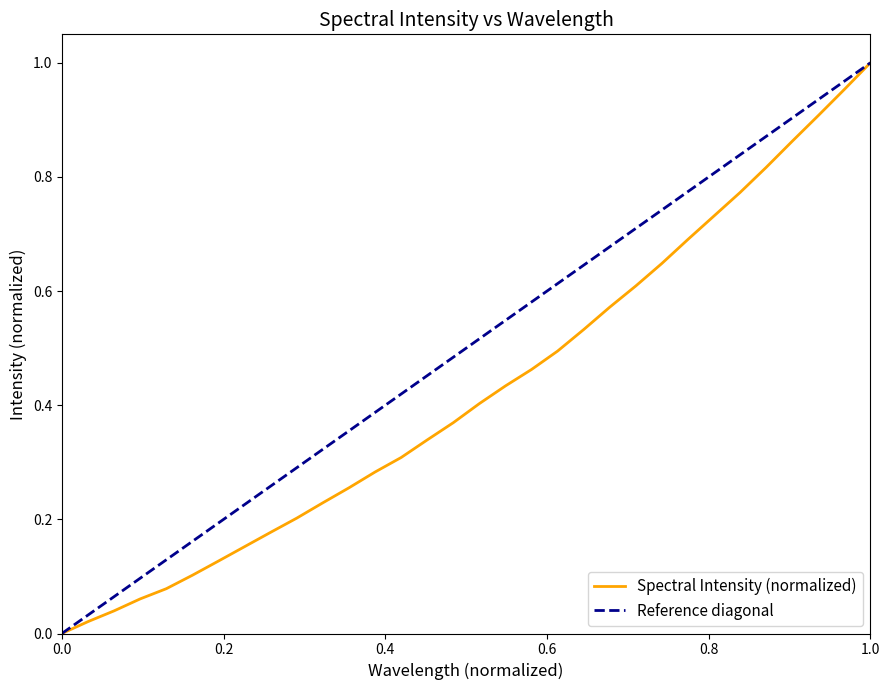

The Spectral Intensity (normalized) series shows 0.4 at 1.0. True or false?

False